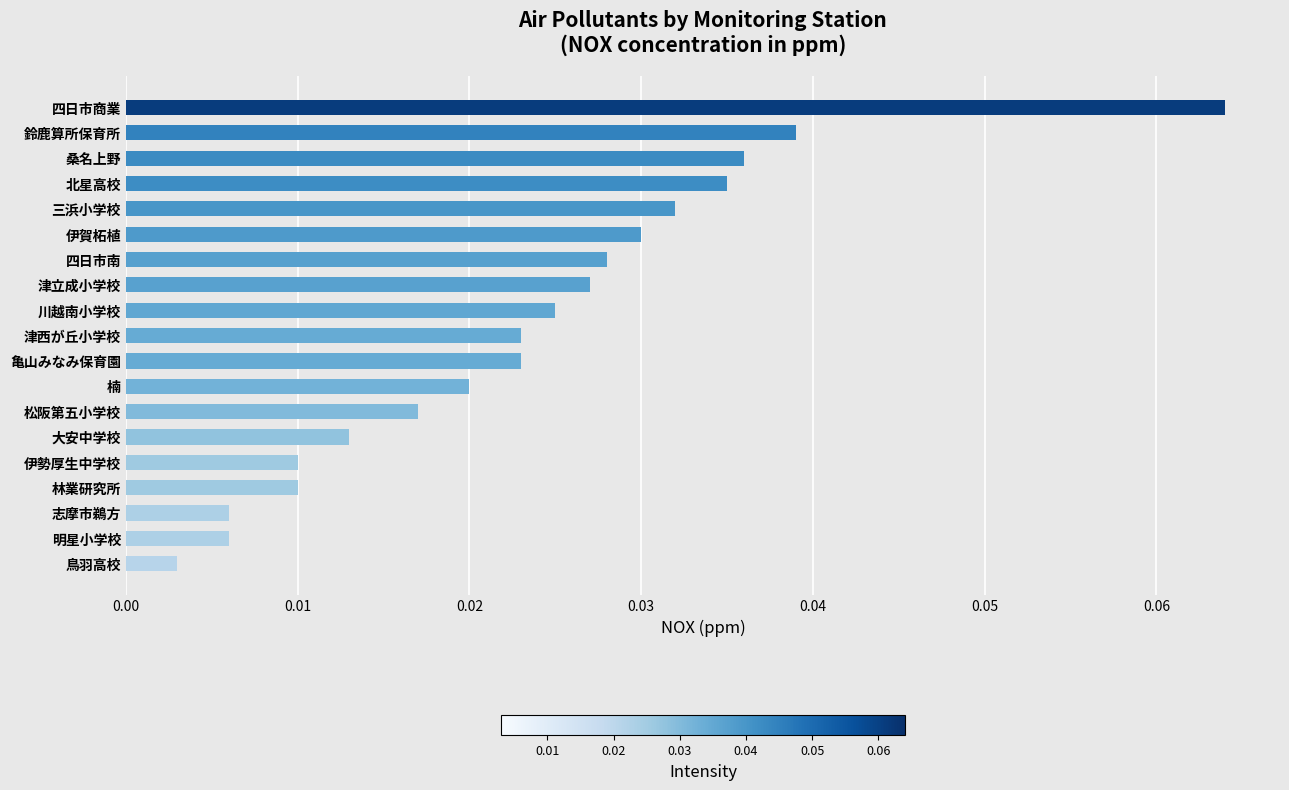

Which category has the lowest value across all series?

鳥羽高校